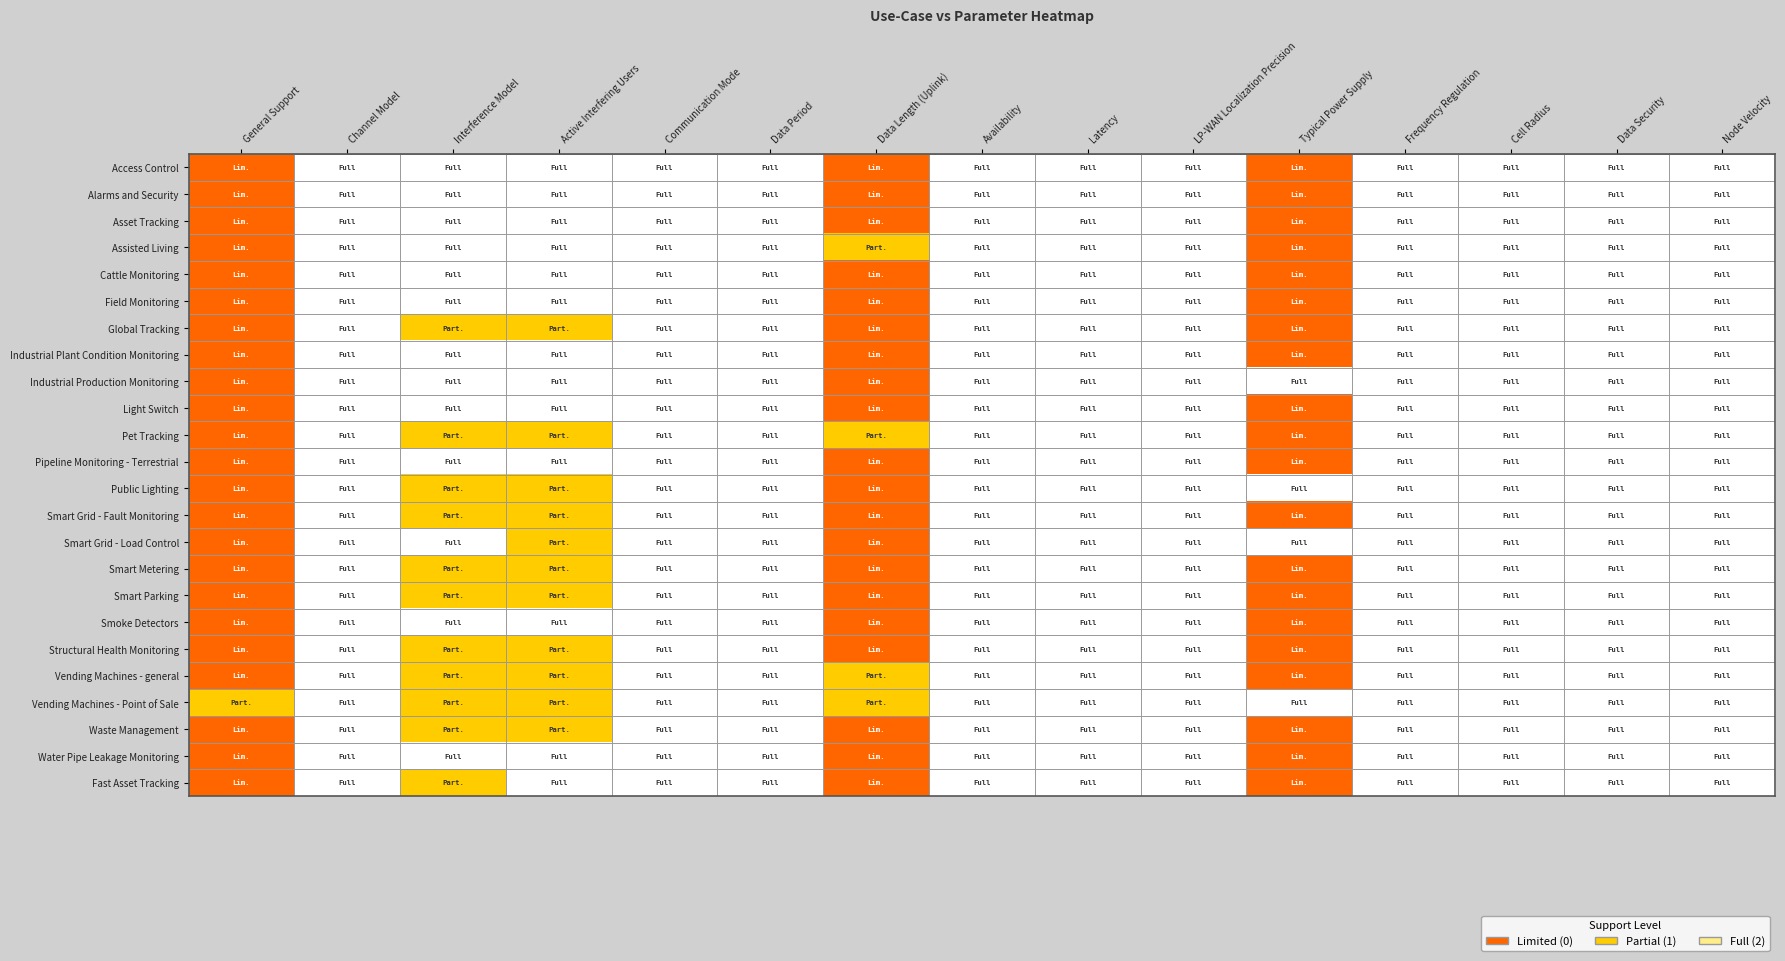

At which category does the chart reach its minimum across all series?

General Support